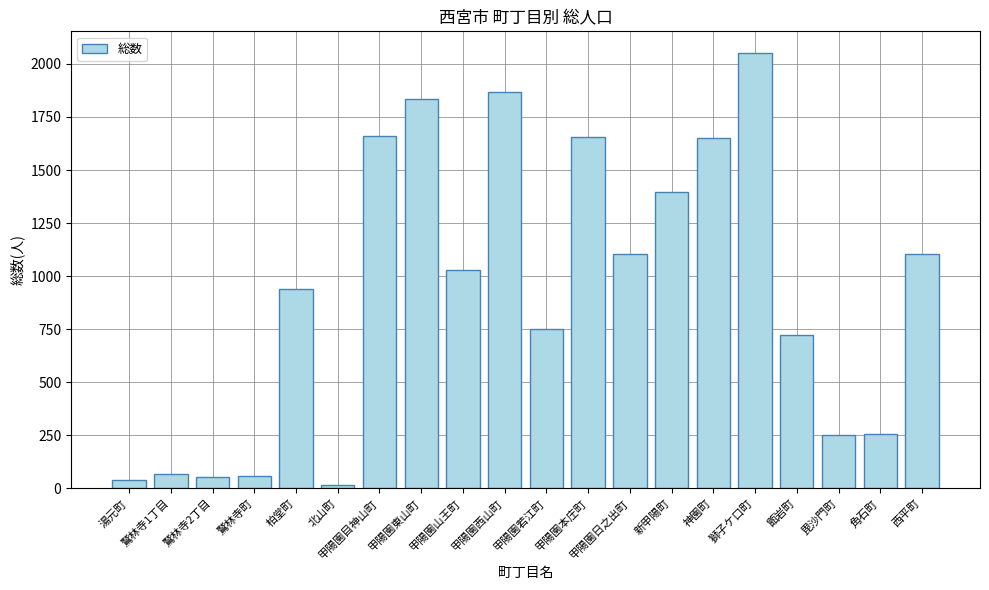

What position from the left is 神園町?

15